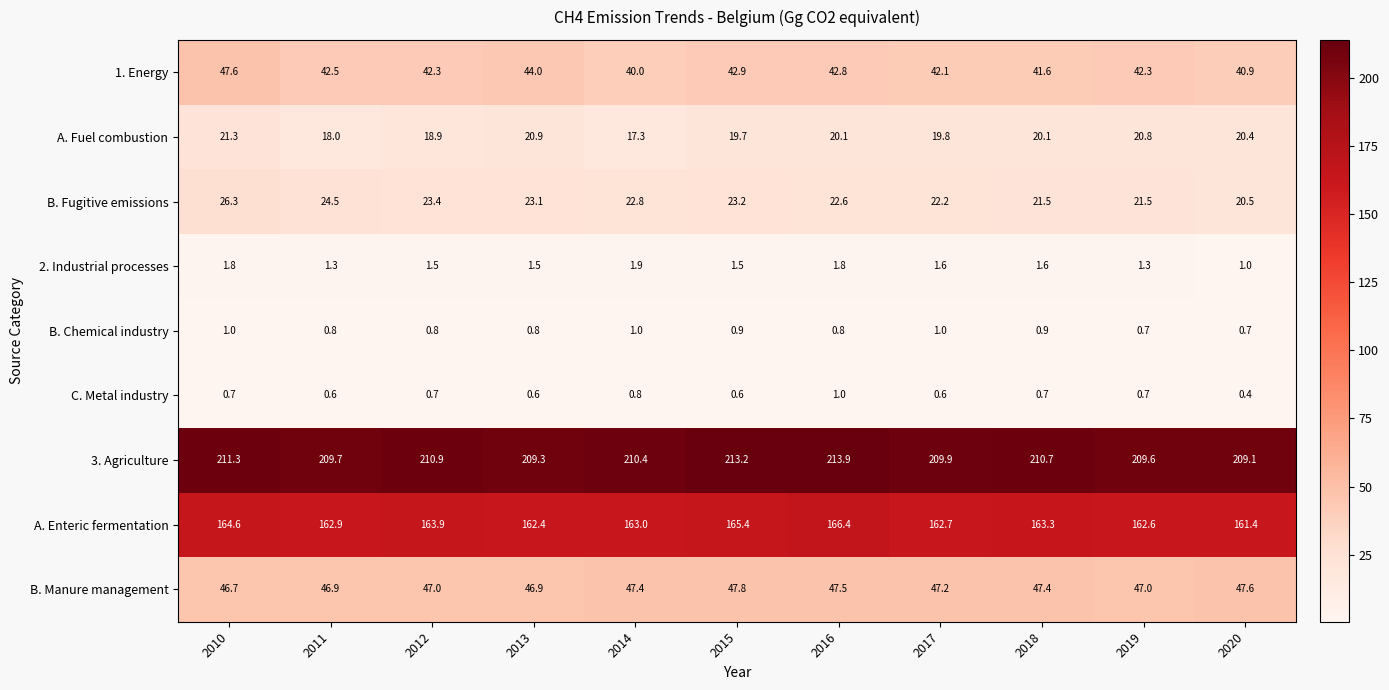

What is the difference between the maximum and minimum values in the 1. Energy series?

7.6